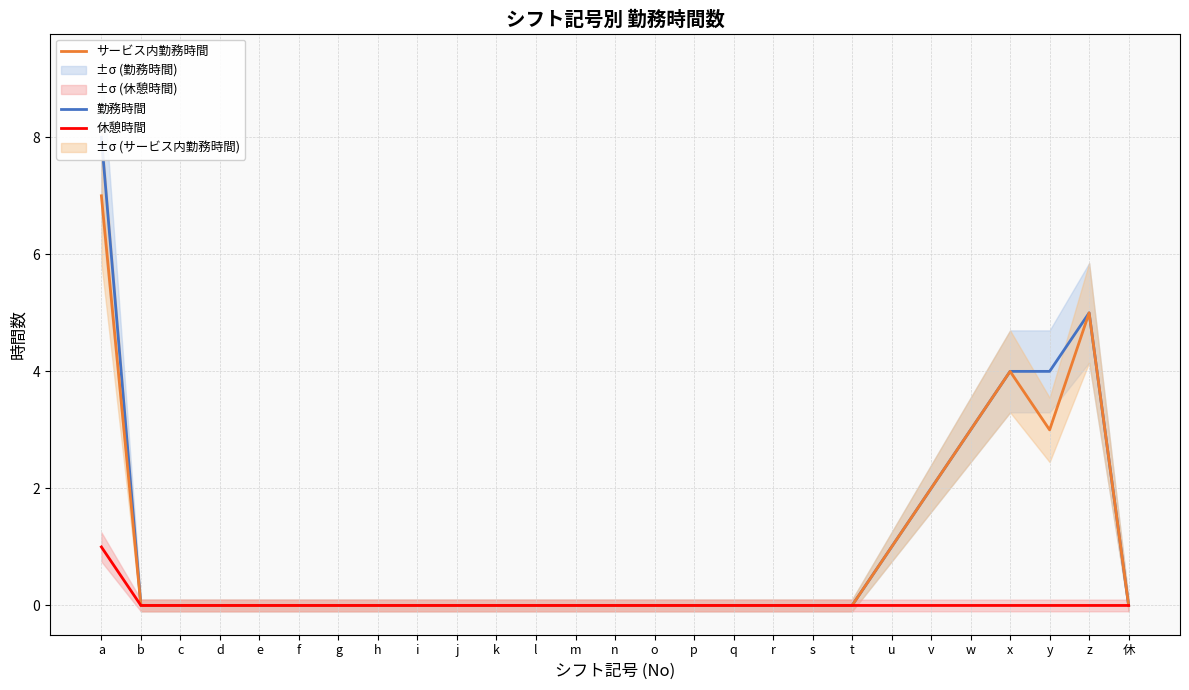

Reading left to right, what are all the values shown in this chart?

勤務時間: 8	0	0	0	0	0	0	0	0	0	0	0	0	0	0	0	0	0	0	0	1	2	3	4	4	5	0
サービス内勤務時間: 7	0	0	0	0	0	0	0	0	0	0	0	0	0	0	0	0	0	0	0	1	2	3	4	3	5	0
休憩時間: 1	0	0	0	0	0	0	0	0	0	0	0	0	0	0	0	0	0	0	0	0	0	0	0	0	0	0